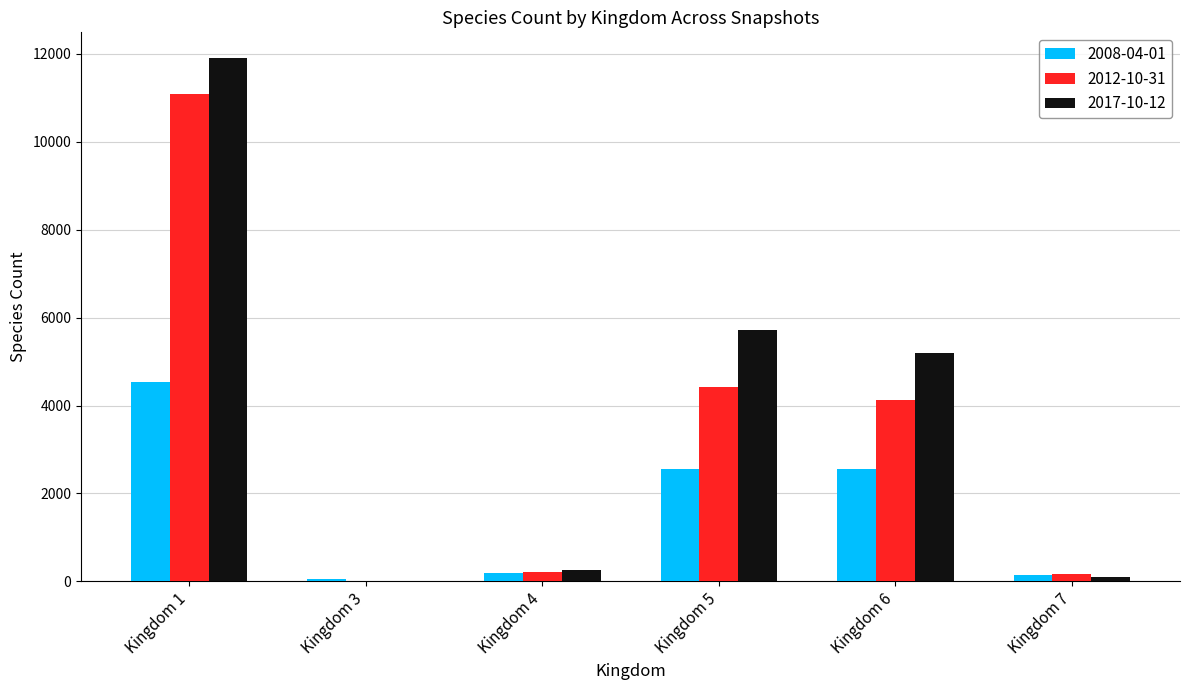

Where is 2012-10-31 nearest to the value 5553?

Kingdom 5